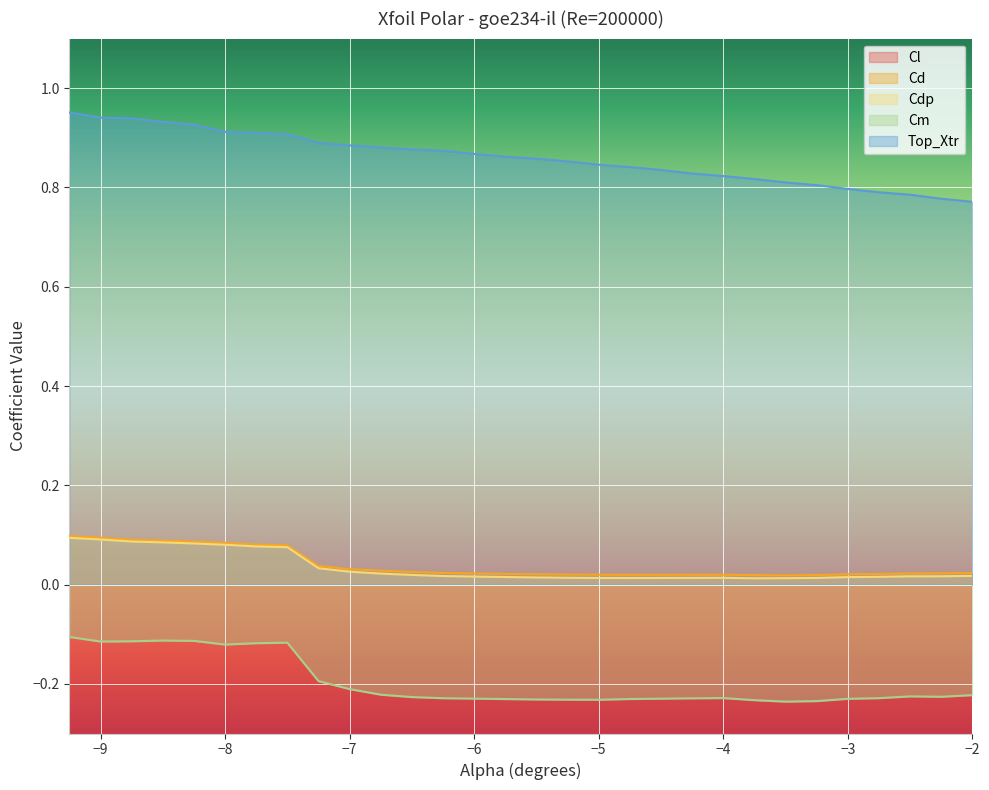

How many lines are shown in the chart?

5